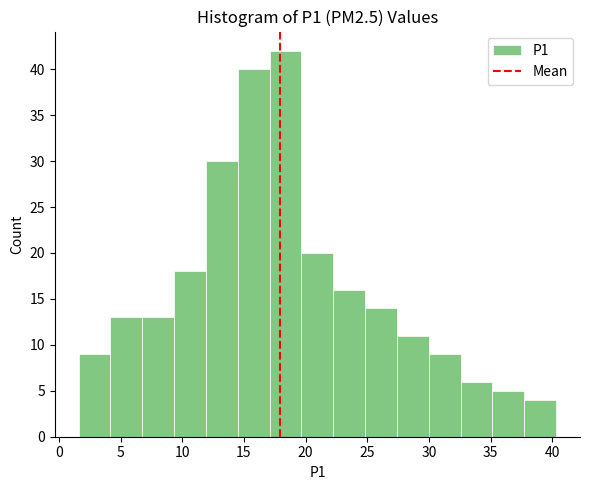

Reading left to right, list every bar in this chart as the range it spans on the x-axis followed by its height. Neither the bar edges nor the heights are printed on the chart, so give them approximately, as read against the axes.

1.5 to 4.0: 9
4.0 to 7.0: 13
7.0 to 9.5: 13
9.5 to 12.0: 18
12.0 to 14.5: 30
14.5 to 17.0: 40
17.0 to 19.5: 42
19.5 to 22.0: 20
22.0 to 25.0: 16
25.0 to 27.5: 14
27.5 to 30.0: 11
30.0 to 32.5: 9
32.5 to 35.0: 6
35.0 to 37.5: 5
37.5 to 40.5: 4